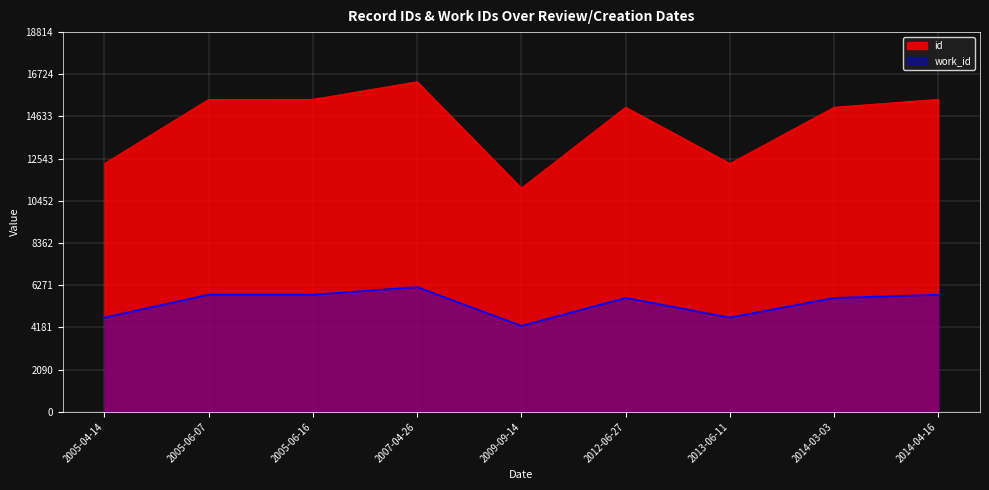

True or false: work_id has more than 0 interior local peaks.

True